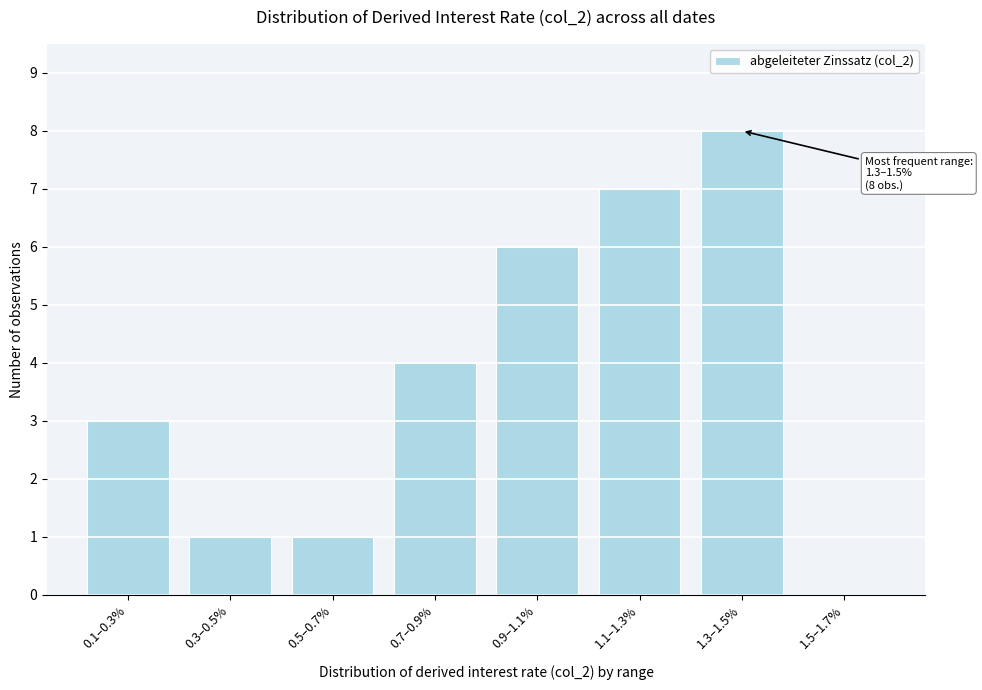

Reading right to left, list all the values displayed in this chart.

1.5–1.7%=0	1.3–1.5%=8	1.1–1.3%=7	0.9–1.1%=6	0.7–0.9%=4	0.5–0.7%=1	0.3–0.5%=1	0.1–0.3%=3